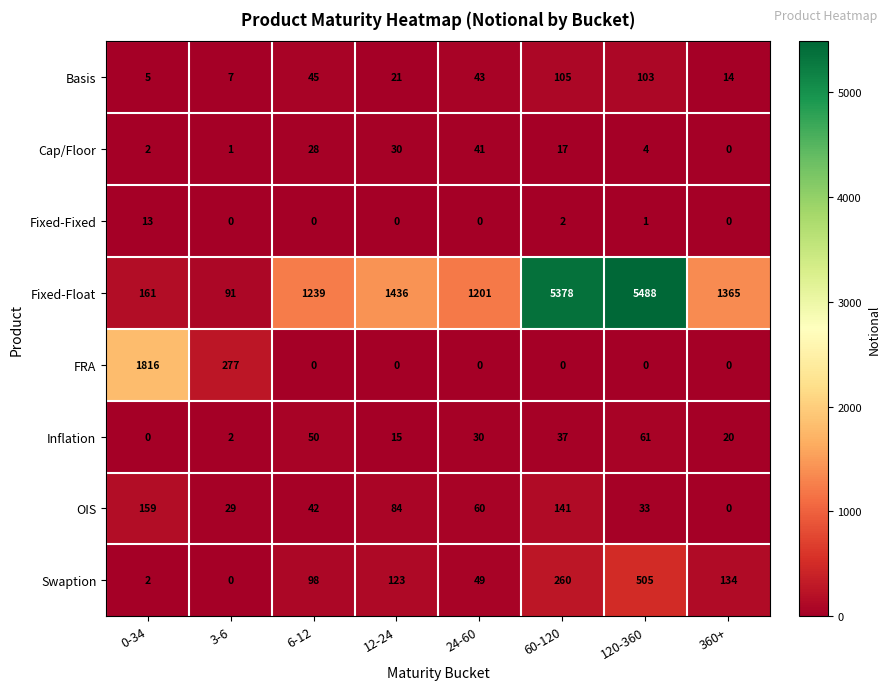

What is the sum of all FRA values?

2093